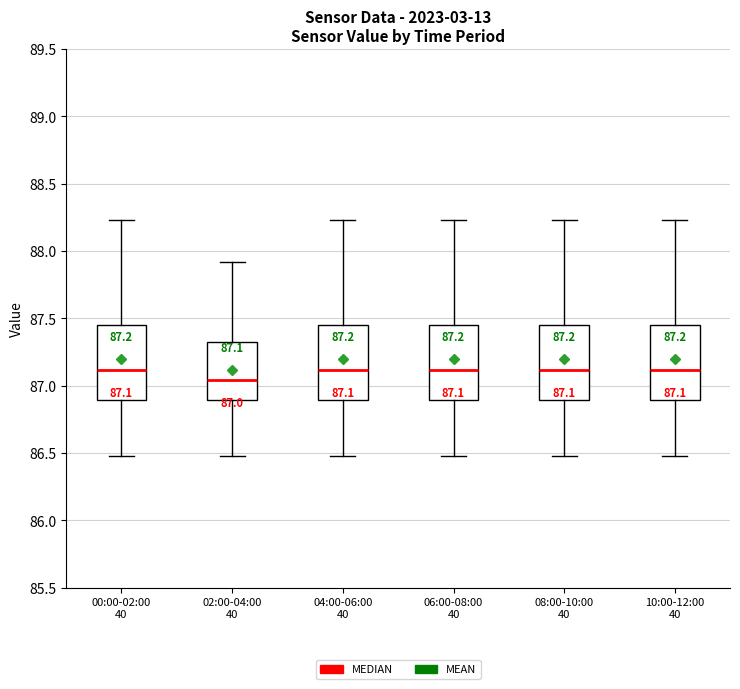

Which box has the lowest median line?

02:00-04:00 40